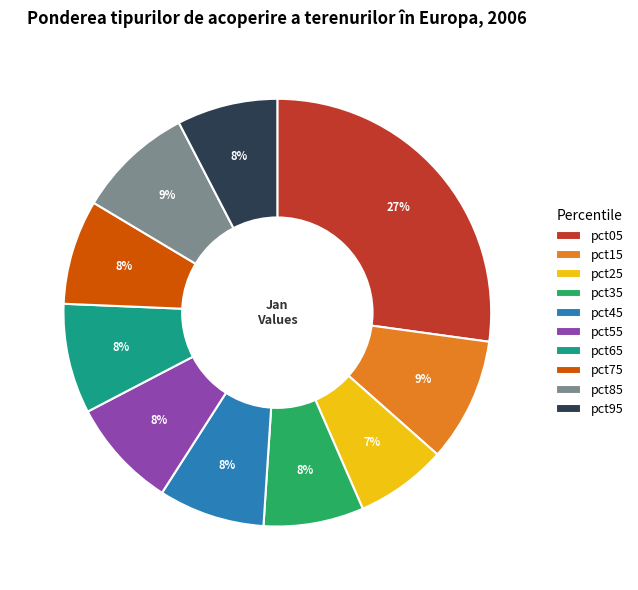

True or false: pct55 accounts for 8% of the total.

True